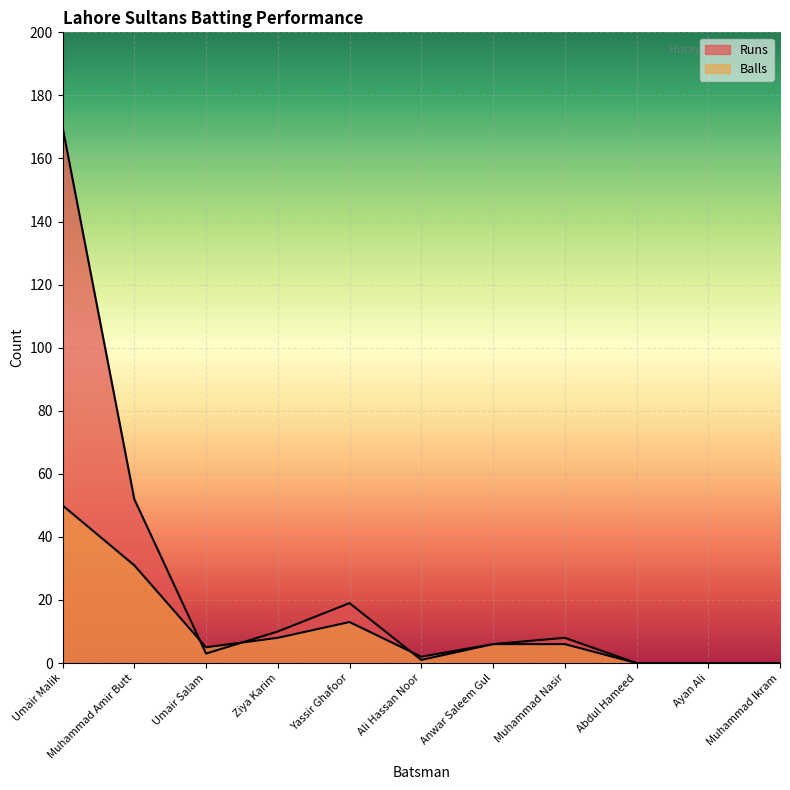

At how many categories does at least one series exceed 104?

1